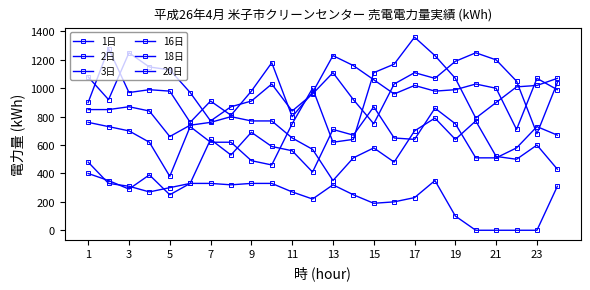

How many categories are shown in the chart?

24